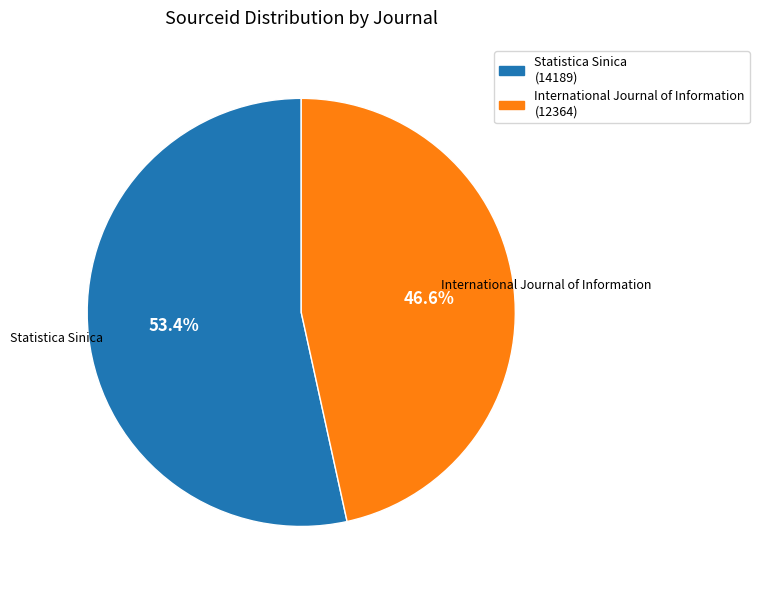

What percentage is the International Journal of Information slice, to the nearest percent?

47%